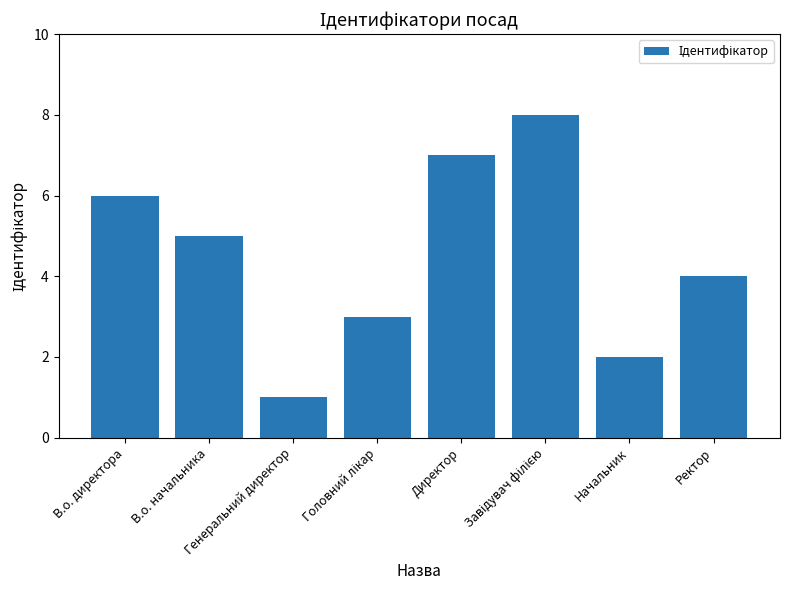

Reading left to right, transcribe all the data shown in this chart.

6	5	1	3	7	8	2	4